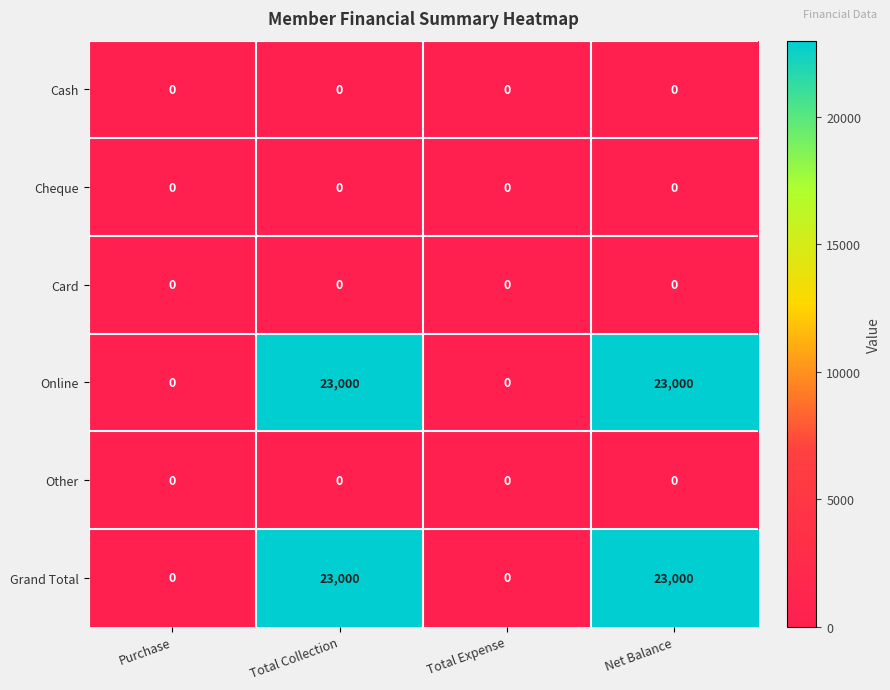

Is it true that Grand Total equals 23000 at Net Balance?

True